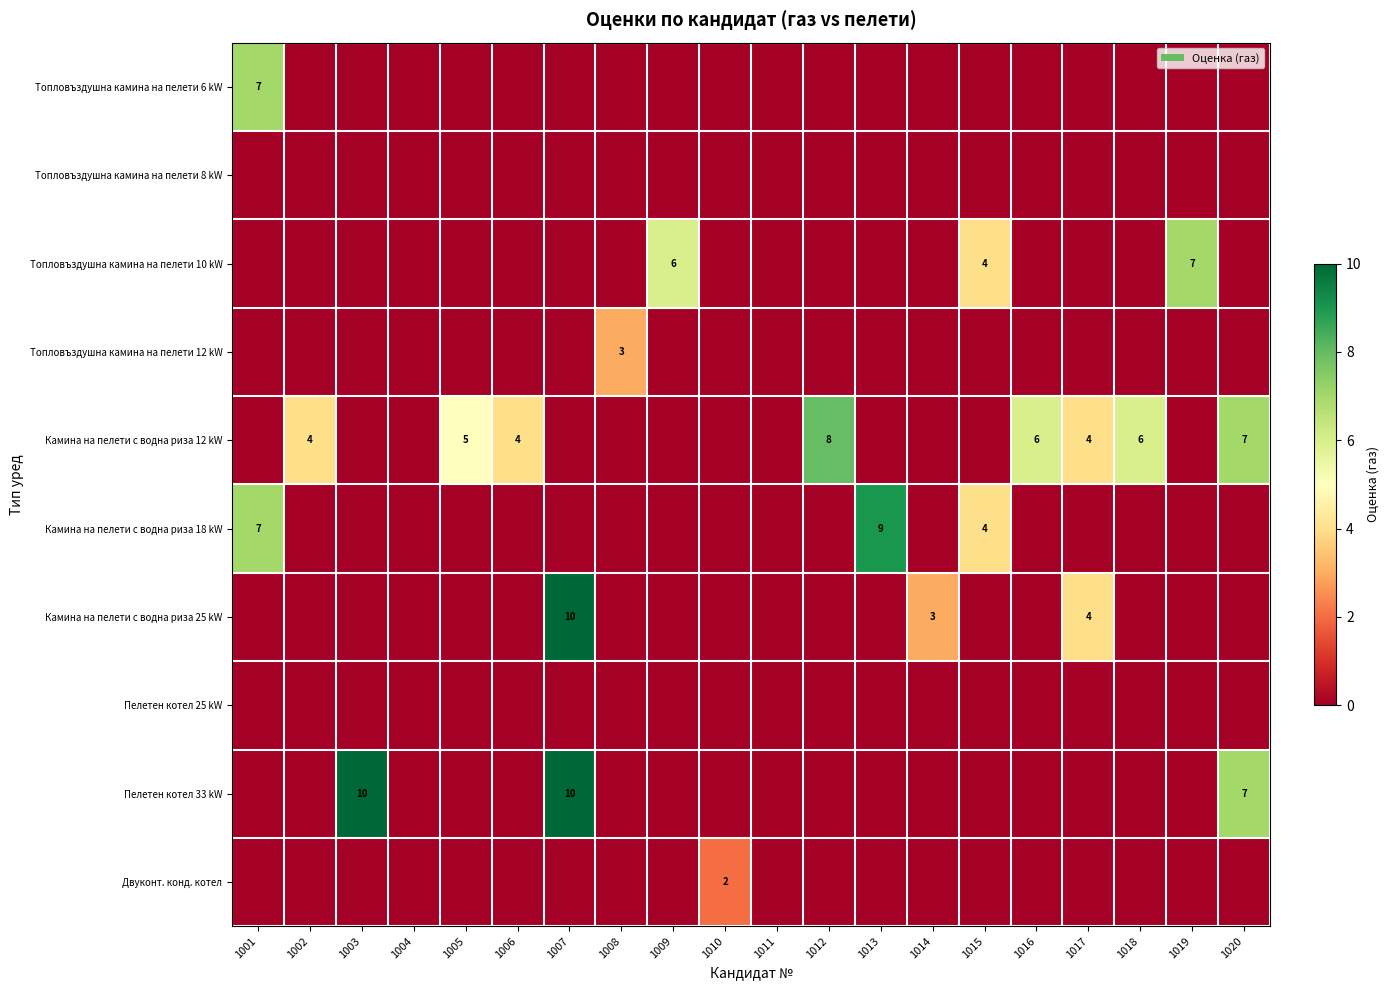

The value of Топловъздушна камина на пелети 10 kW at 1015 is 4. True or false?

True